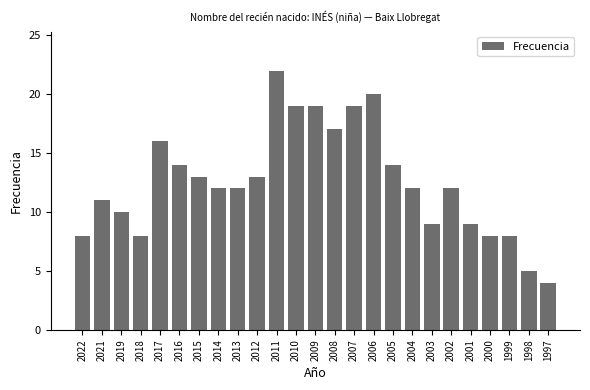

Is it true that the value at 2005 is 3?

False